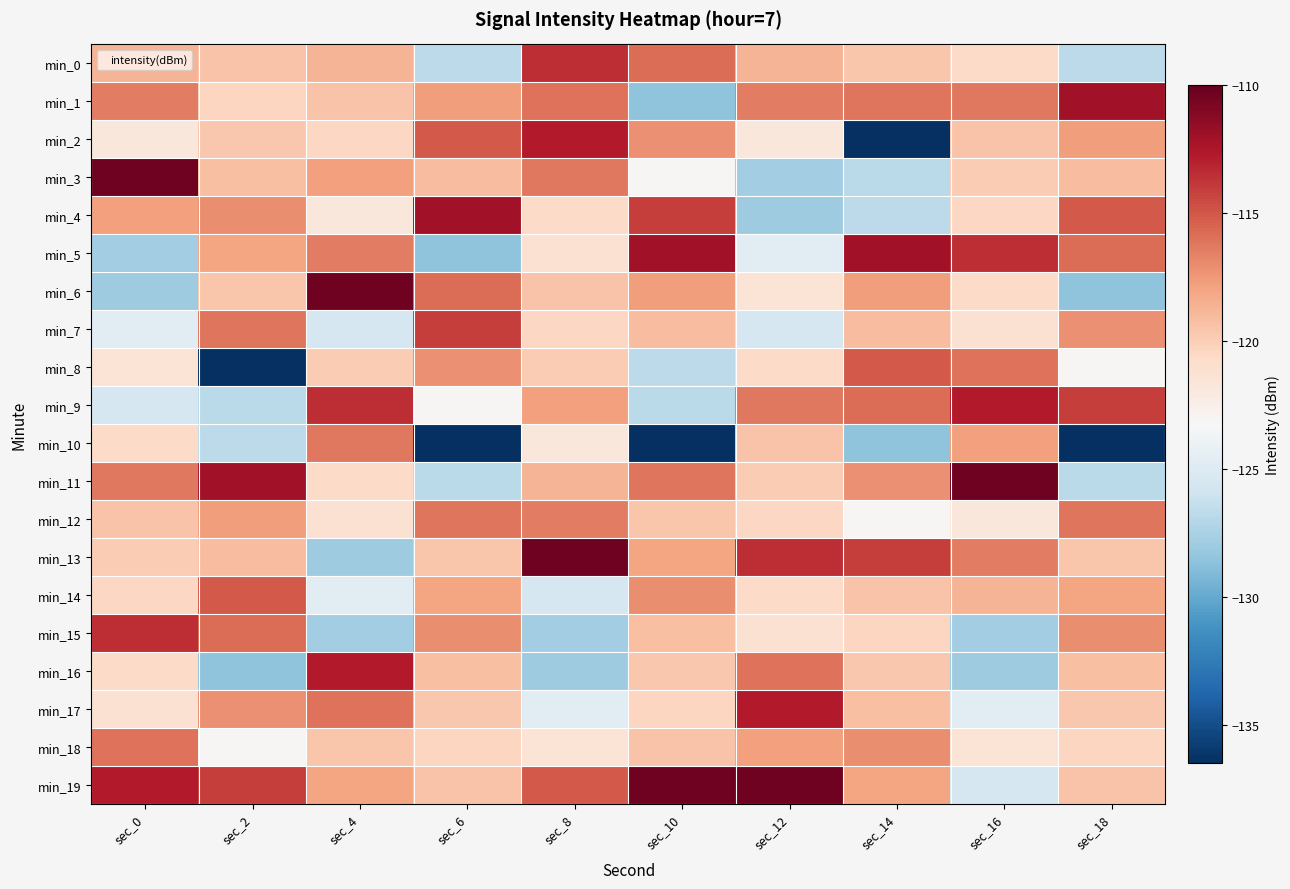

Which series has the largest total across all categories?

min_19